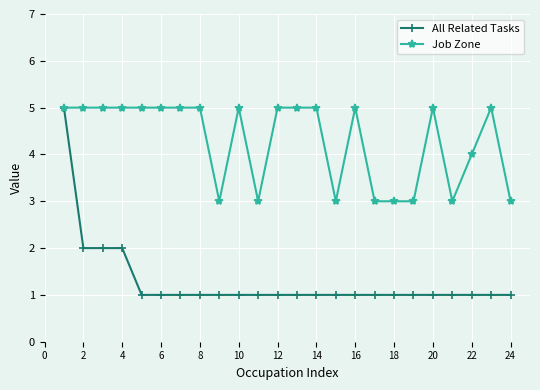

What is the maximum value shown in the chart?

5